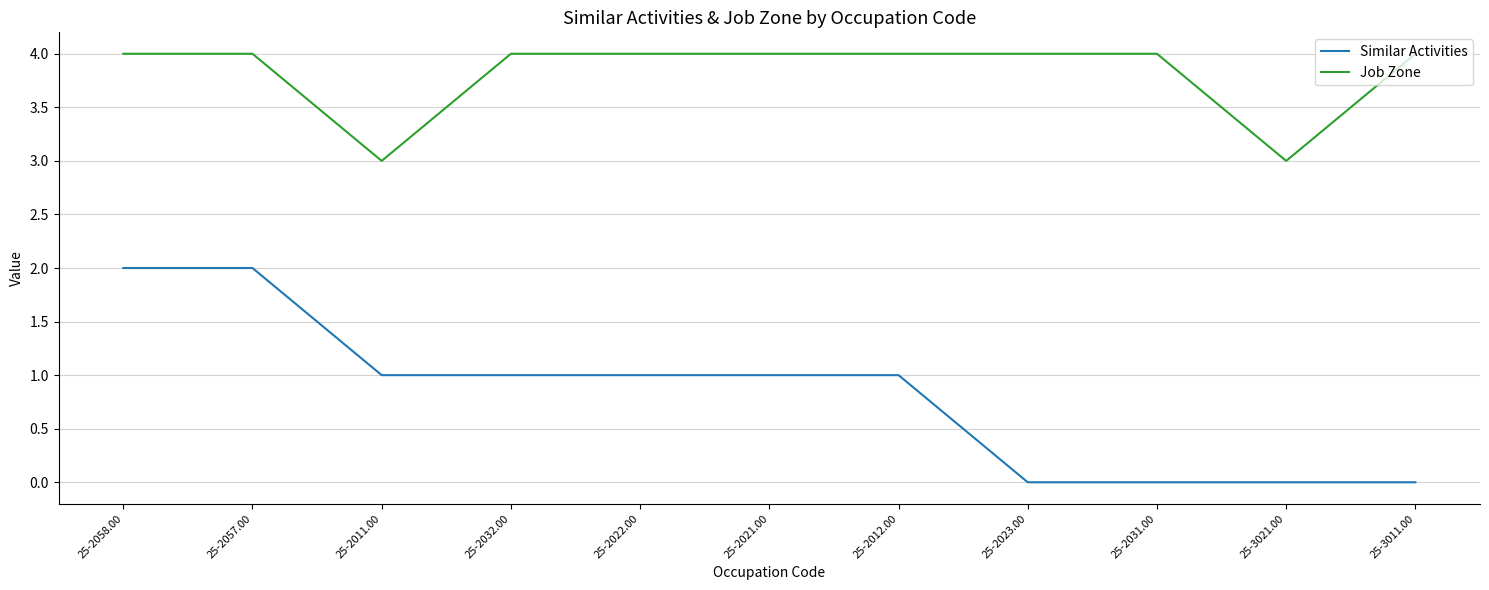

What is the sum of the Similar Activities values at 25-2032.00 and 25-2057.00?

3